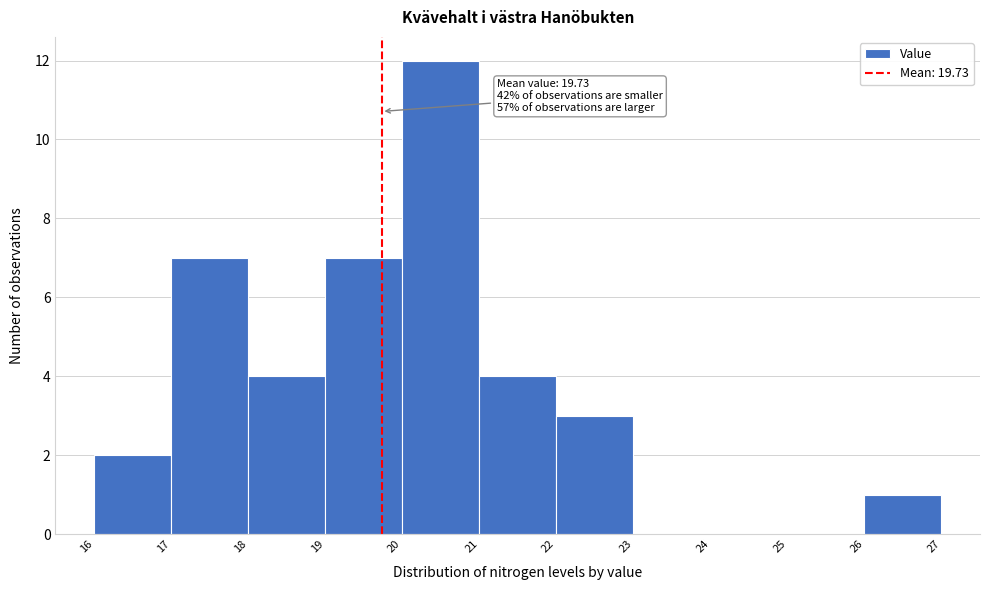

Over which range of the x-axis is the bar tallest?

20 to 21